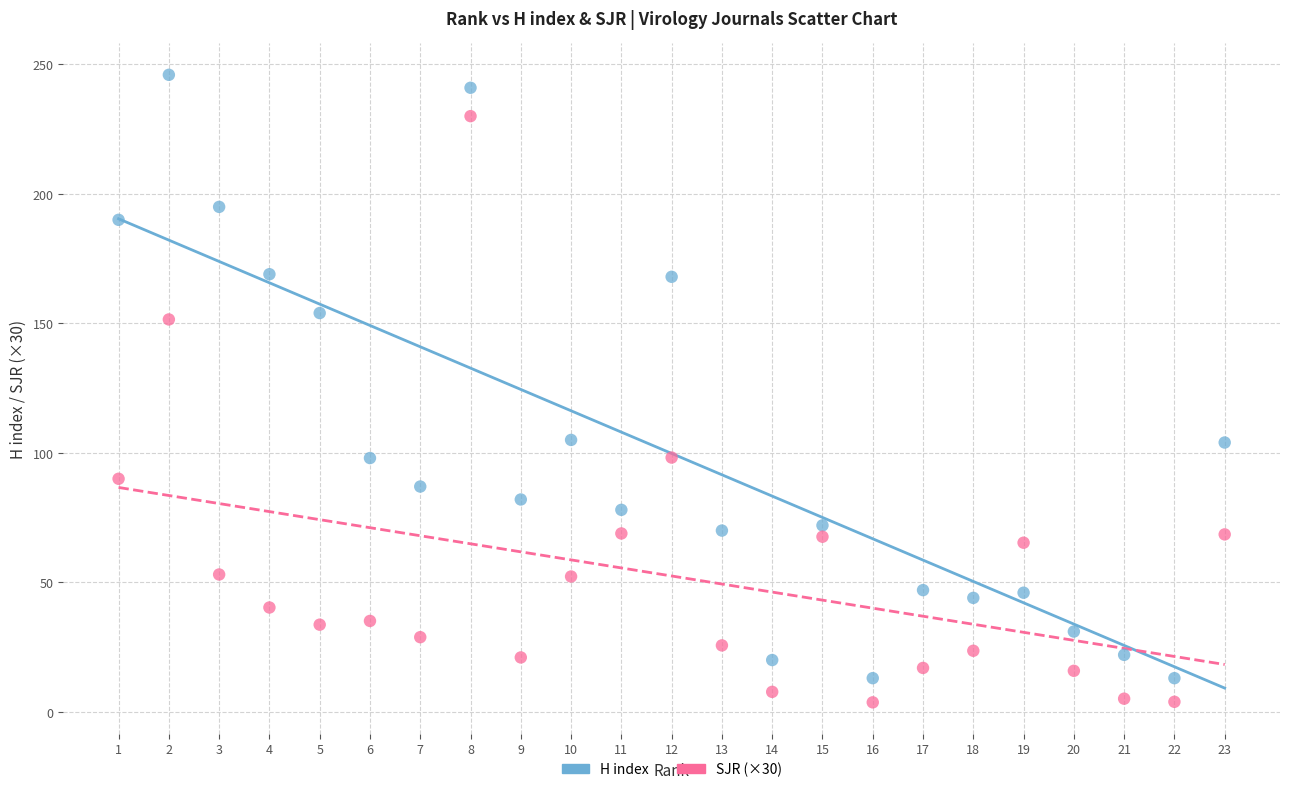

Which series reaches the maximum Y coordinate?

H index